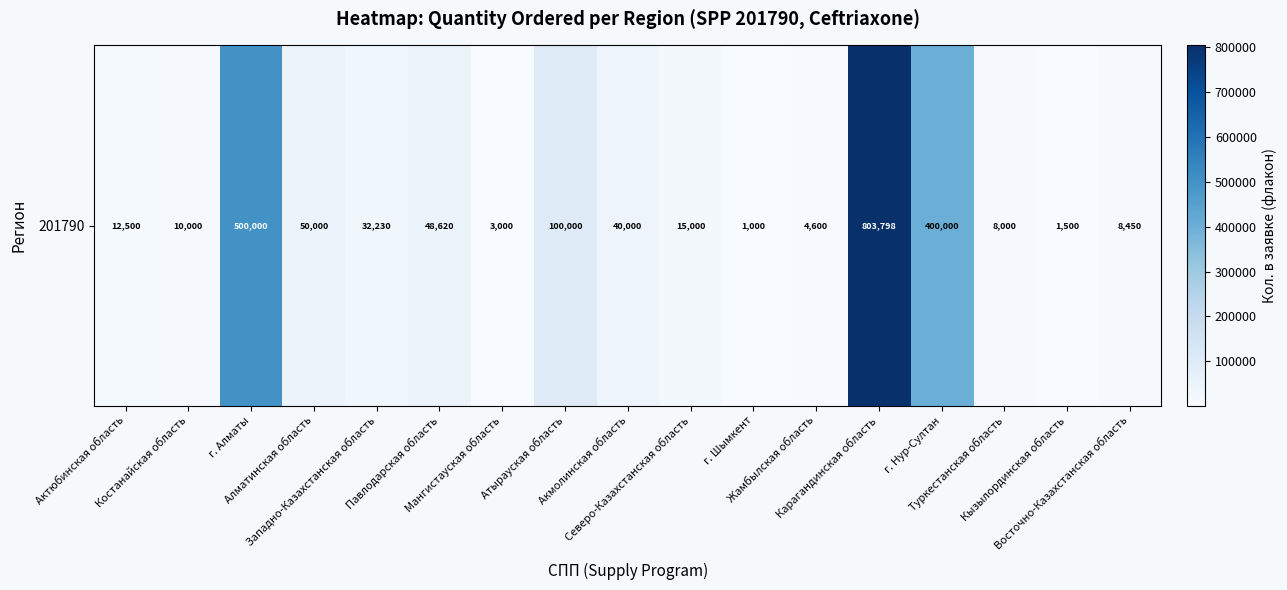

Is it true that the value at Жамбылская область is 4600?

True